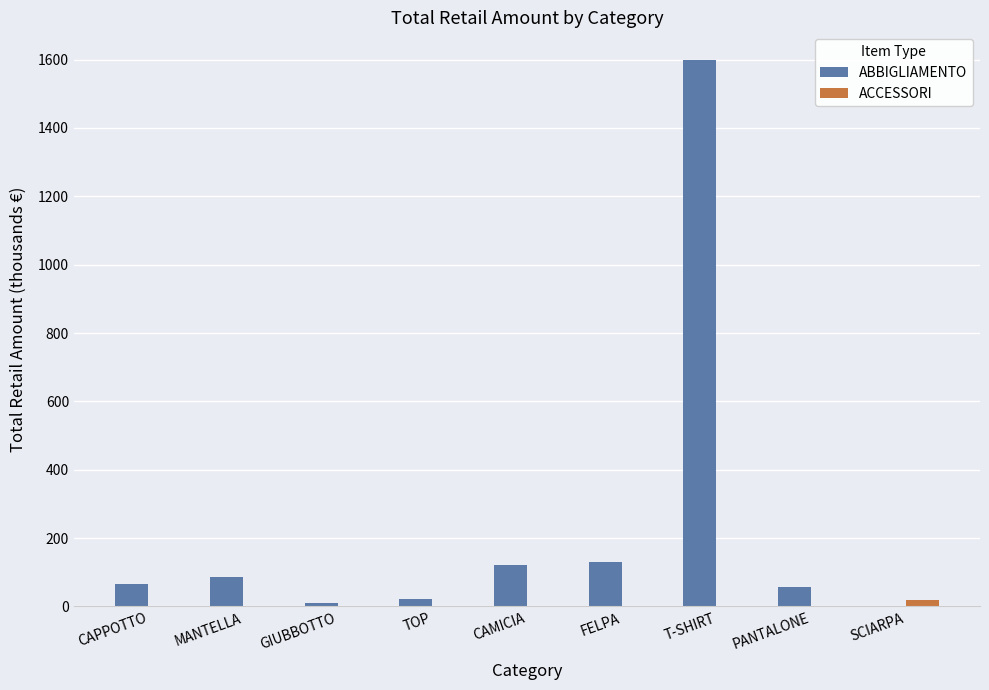

Is the value of ABBIGLIAMENTO at MANTELLA greater than the value of ACCESSORI at MANTELLA?

Yes